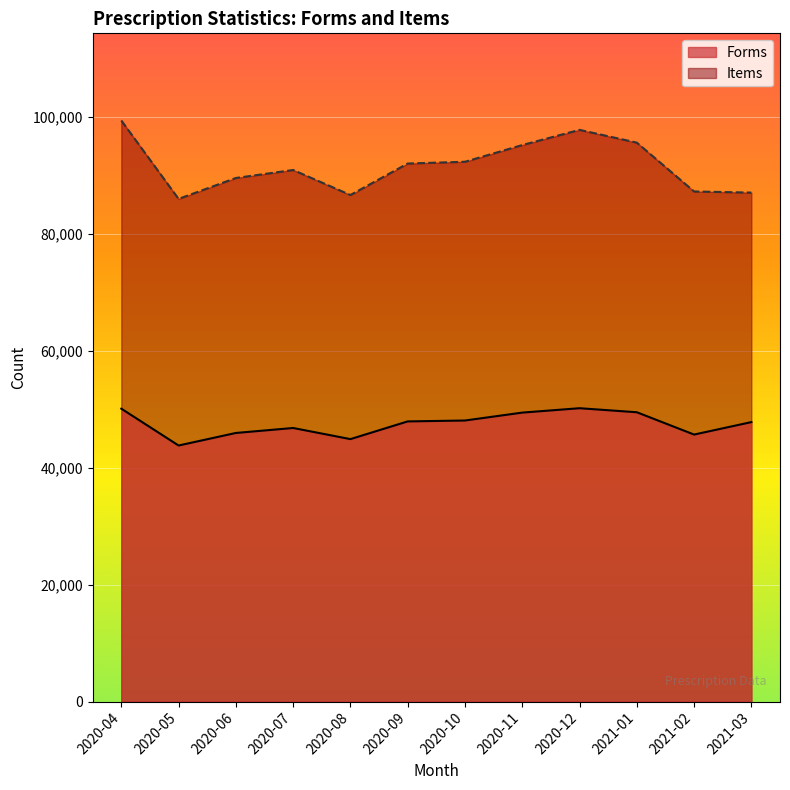

True or false: Items and Forms cross at least once.

False